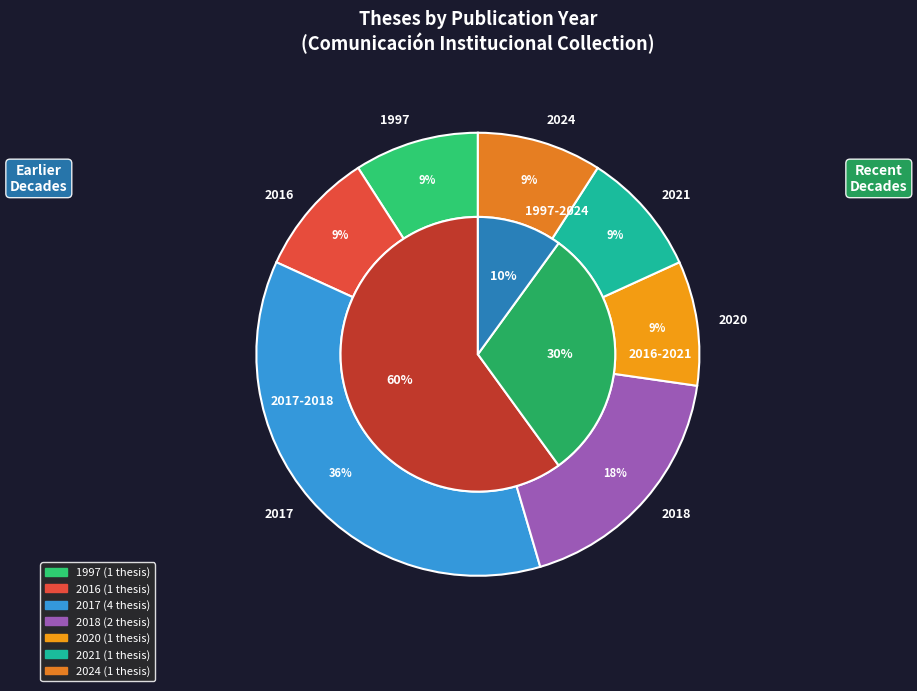

Is there a majority slice in this chart?

No